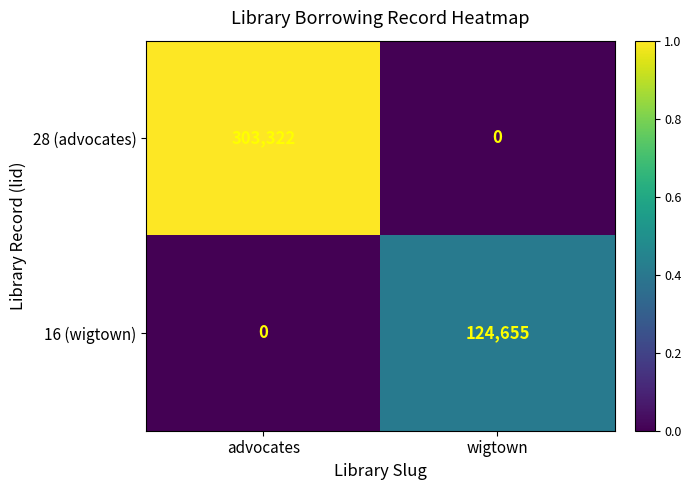

What is the difference between the 16 (wigtown) values at wigtown and advocates?

124655